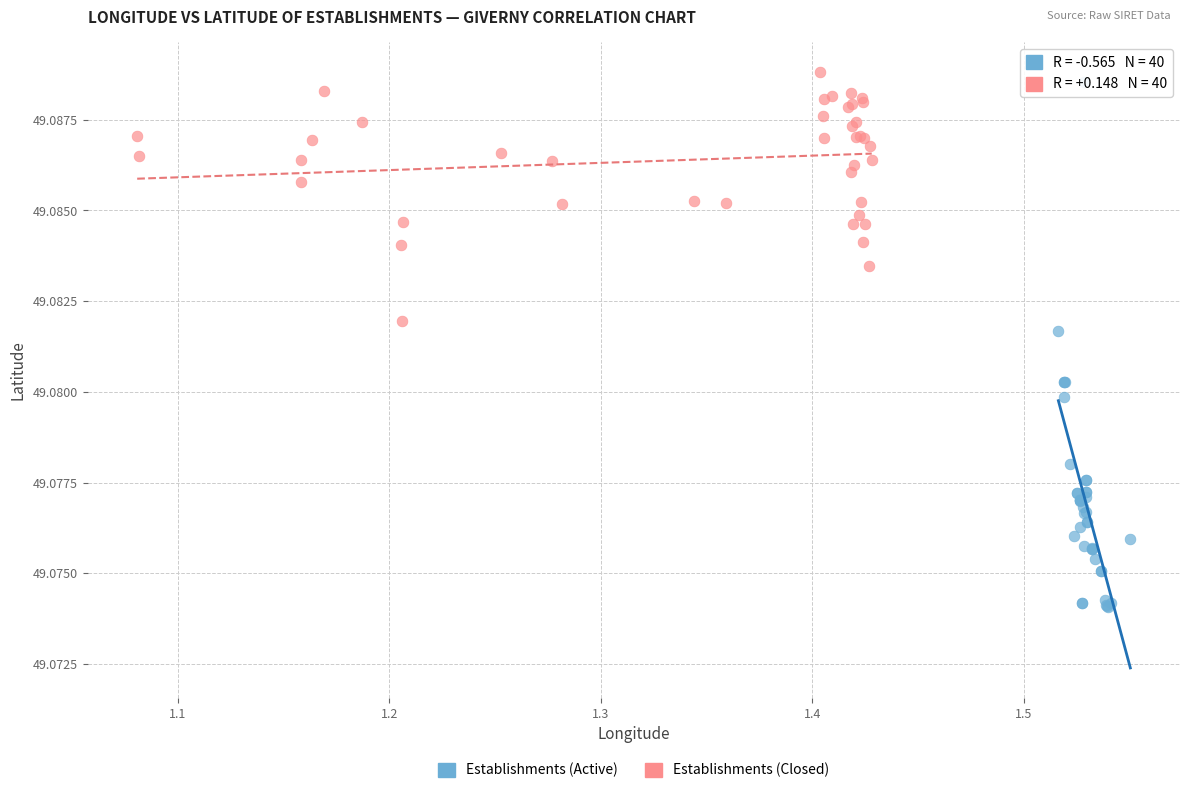

Which series contains the lowest Y value?

Establishments (Active)